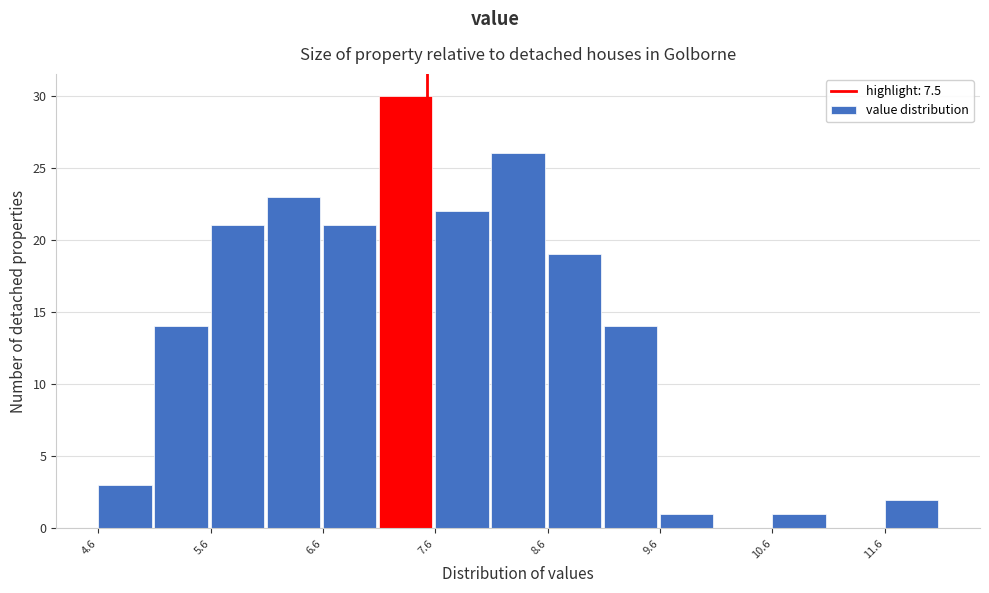

Which range on the x-axis has the tallest bar?

7.07 to 7.57